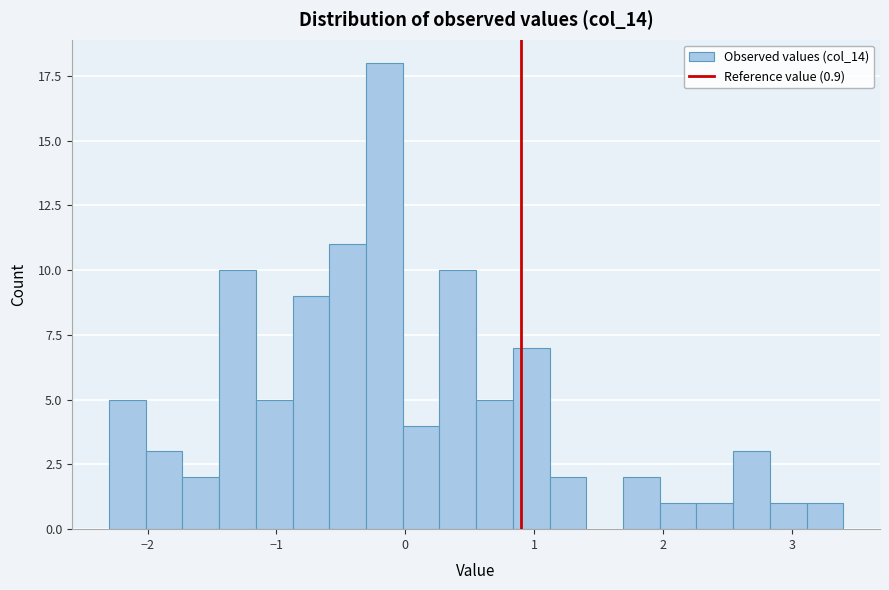

Around what value on the x-axis is the tallest bar? Give the approximate position of its centre, as read against the axis.

-0.2